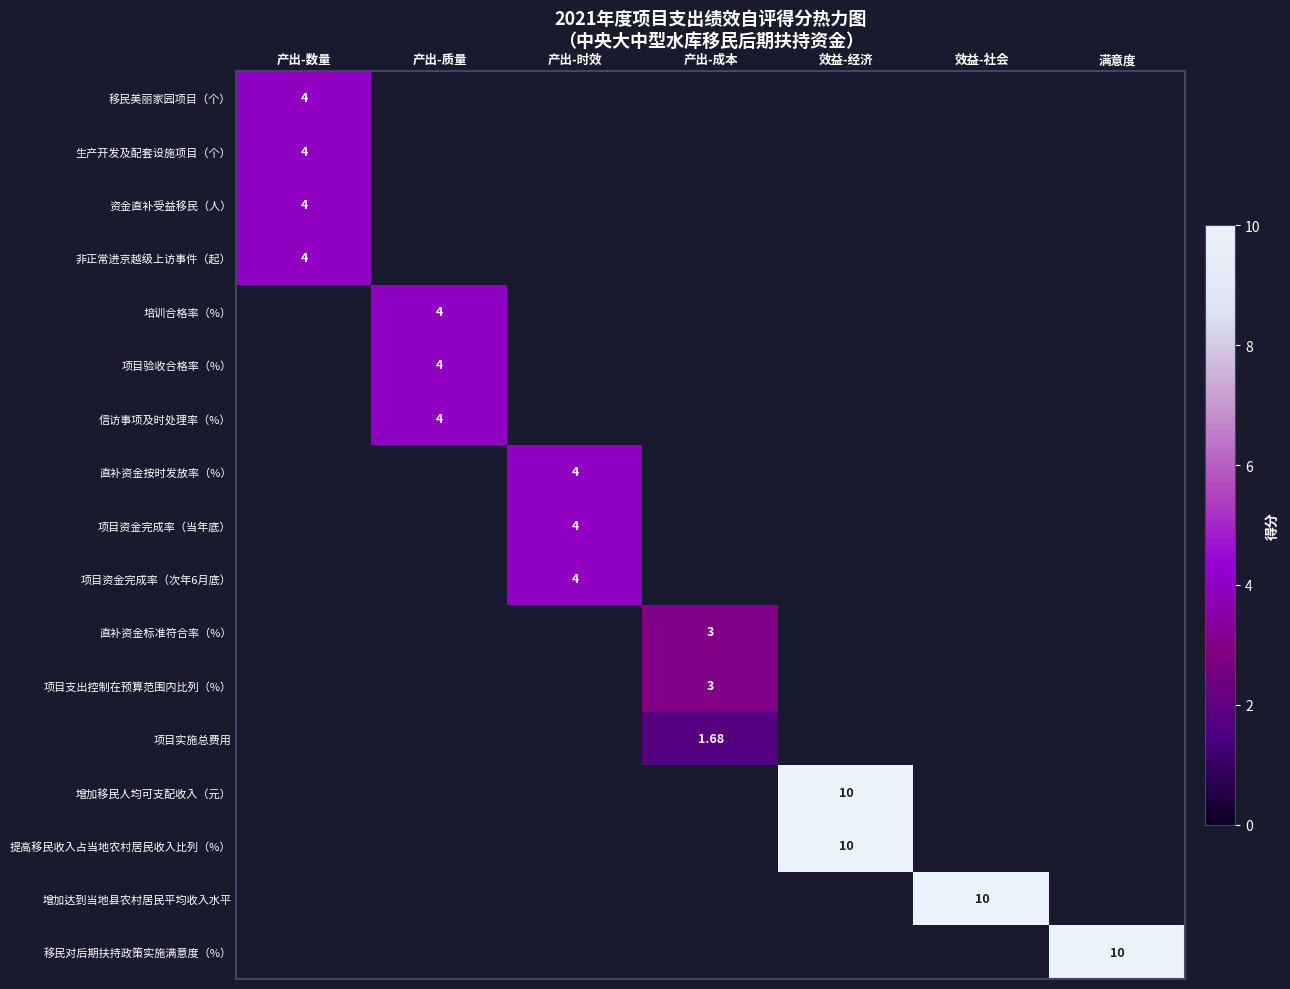

At which category does the chart reach its peak across all series?

效益-经济